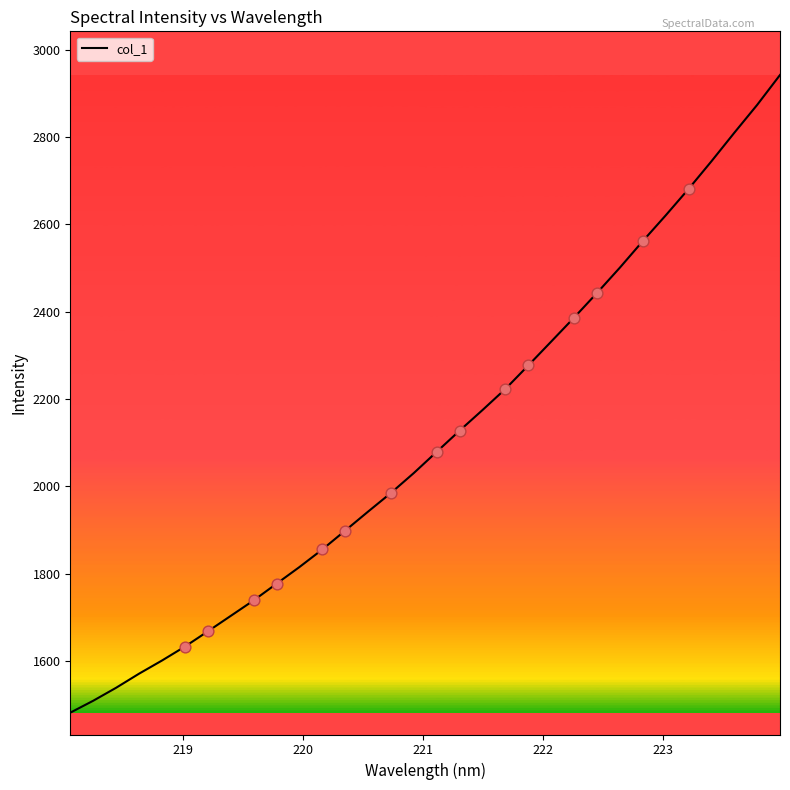

What is the difference between the maximum and minimum values?

1461.0